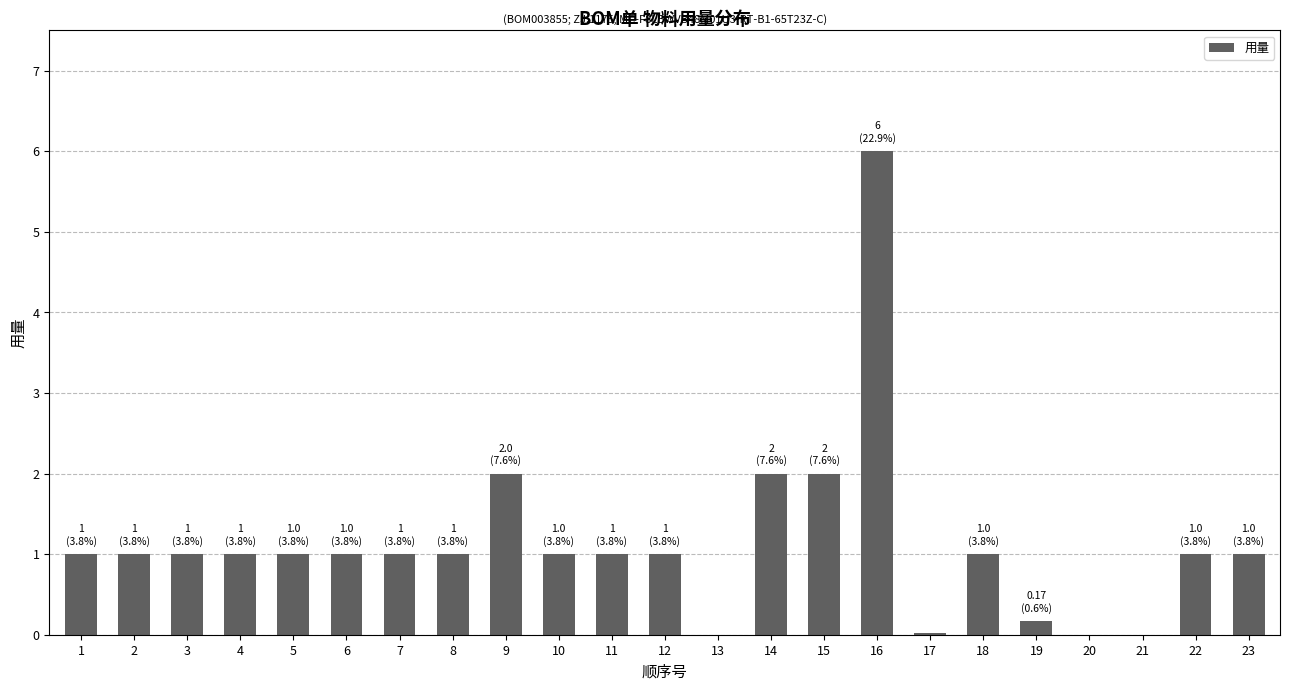

What value does the data have at 16?

6.0